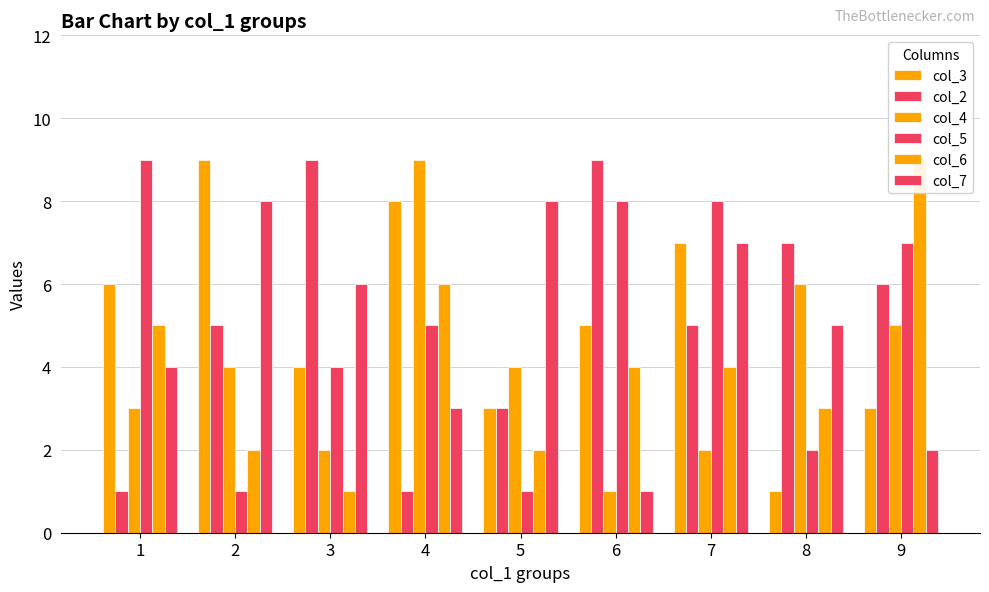

True or false: col_3 has a value of 1 at 5.

False